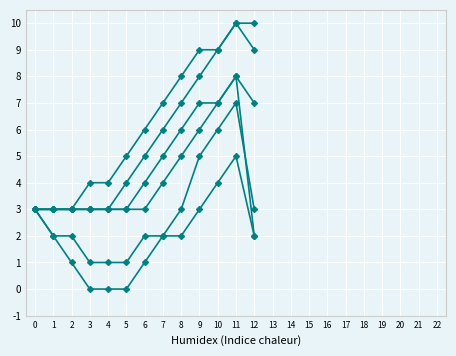

How many distinct data groups are displayed?

6